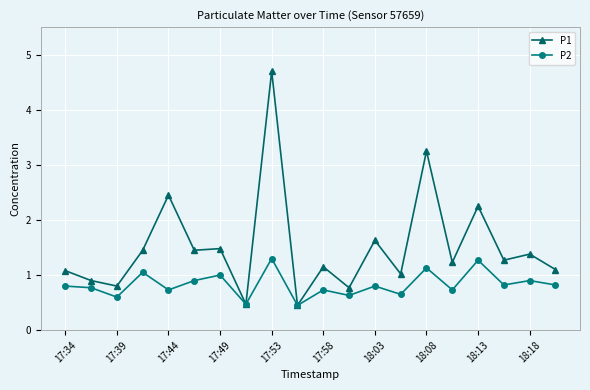

Which series has the largest total across all categories?

P1